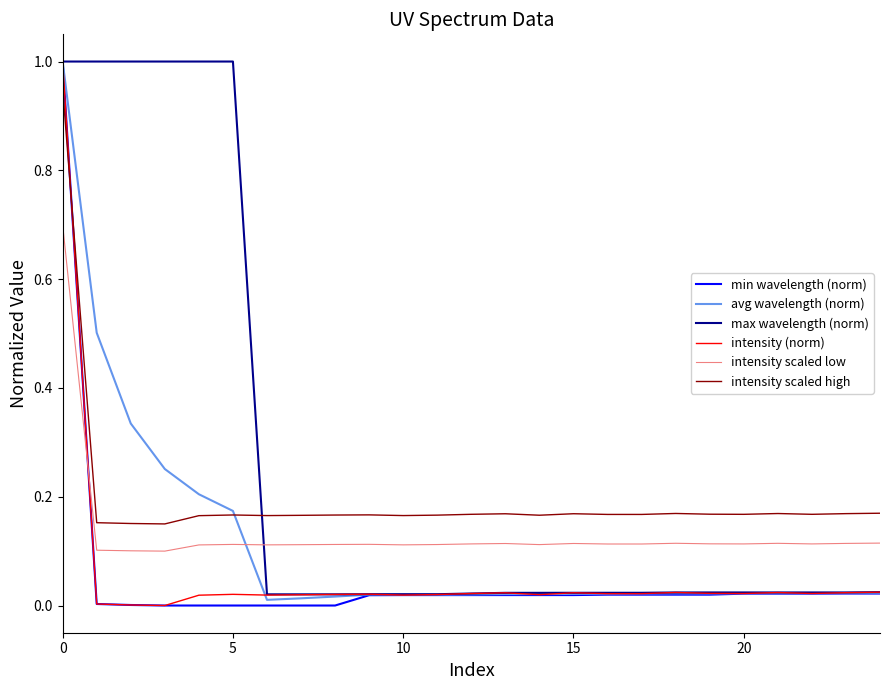

At how many categories does at least one series exceed 0?

25